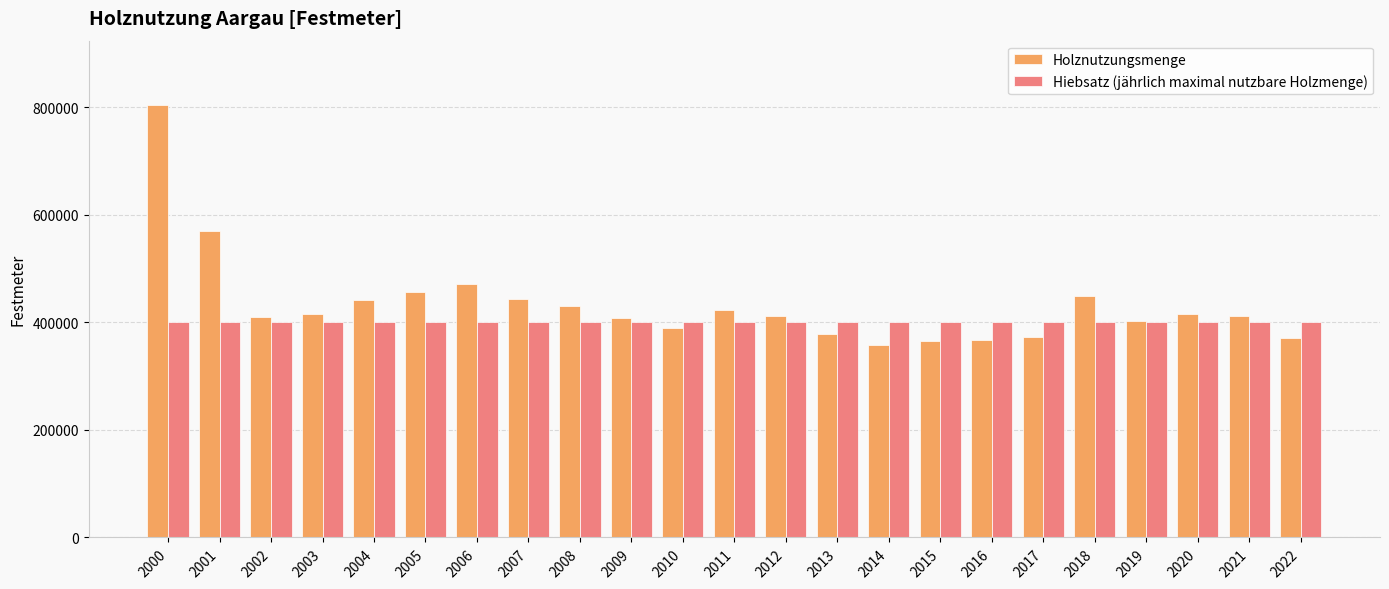

What is the average value of the Hiebsatz (jährlich maximal nutzbare Holzmenge) series?

400000